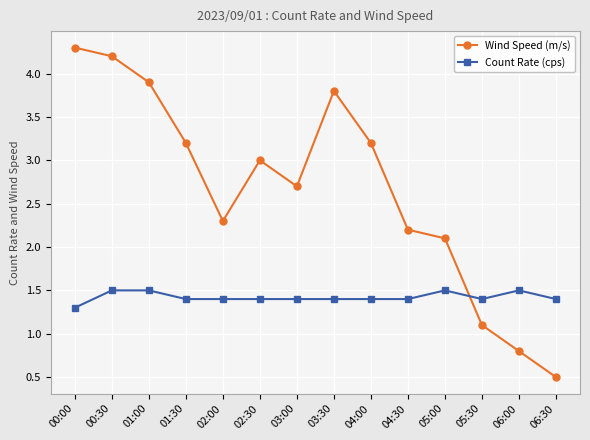

What is the difference between the maximum and second lowest values in the Count Rate (cps) series?

0.1